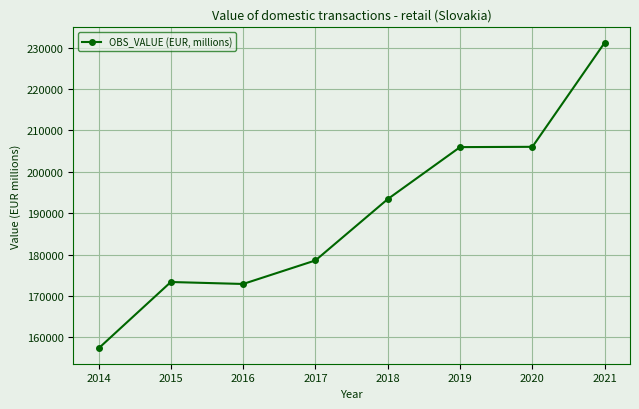

The chart shows a value of 266606.9 at 2015. True or false?

False